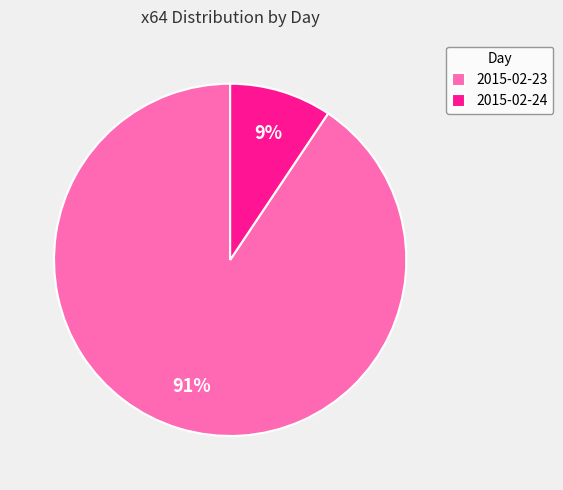

Rank the categories by value from lowest to highest.

2015-02-24, 2015-02-23